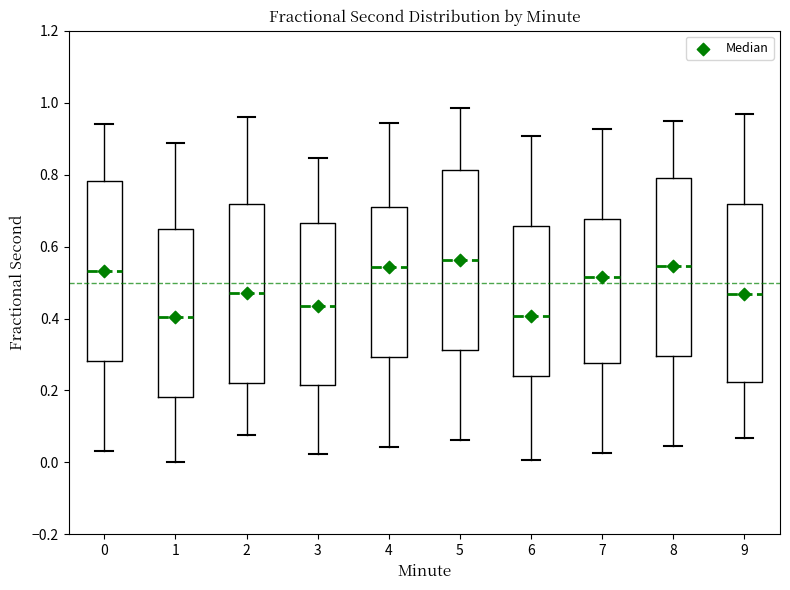

Reading left to right, transcribe this box plot: for each box, give where its median line is, the range the box spans, and where its two whiskers end, as read against the y-axis. The values are not printed on the chart, so give them approximately, as read against the axis.

0: median 0.54, box 0.28 to 0.78, whiskers 0.04 to 0.94
1: median 0.40, box 0.18 to 0.64, whiskers 0.00 to 0.88
2: median 0.46, box 0.22 to 0.72, whiskers 0.08 to 0.96
3: median 0.44, box 0.22 to 0.66, whiskers 0.02 to 0.84
4: median 0.54, box 0.30 to 0.70, whiskers 0.04 to 0.94
5: median 0.56, box 0.32 to 0.82, whiskers 0.06 to 0.98
6: median 0.40, box 0.24 to 0.66, whiskers 0.00 to 0.90
7: median 0.52, box 0.28 to 0.68, whiskers 0.02 to 0.92
8: median 0.54, box 0.30 to 0.80, whiskers 0.04 to 0.94
9: median 0.46, box 0.22 to 0.72, whiskers 0.06 to 0.96